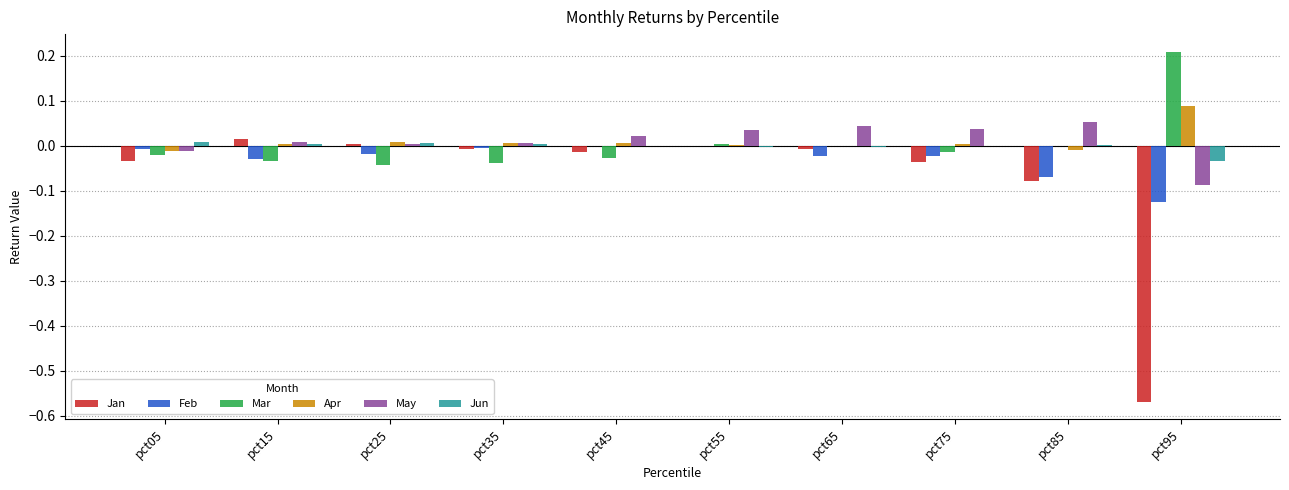

The Apr series shows 0.0 at pct25. True or false?

True